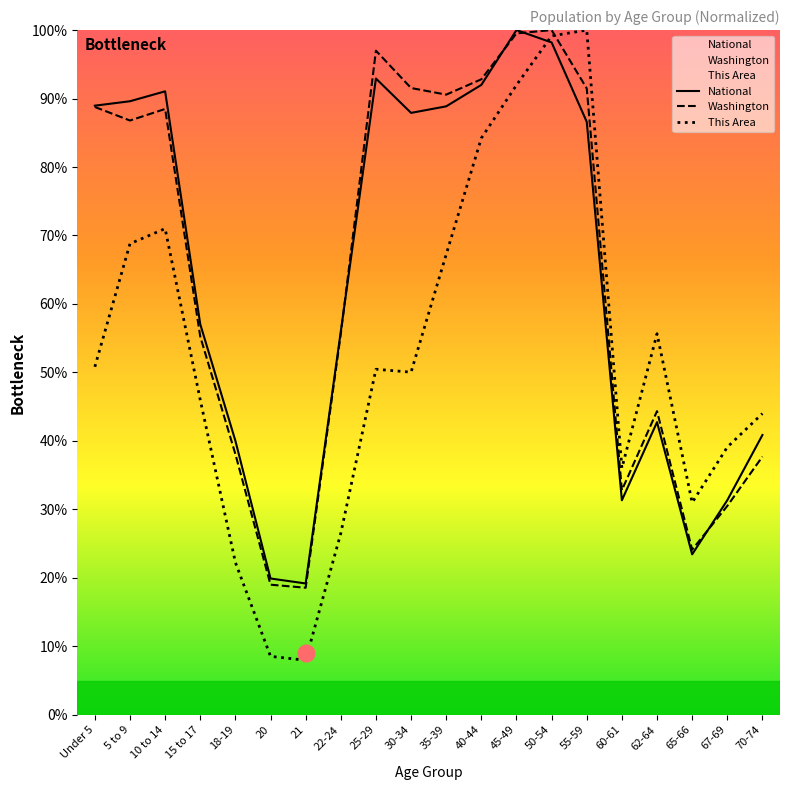

How many data points does each series have?

20